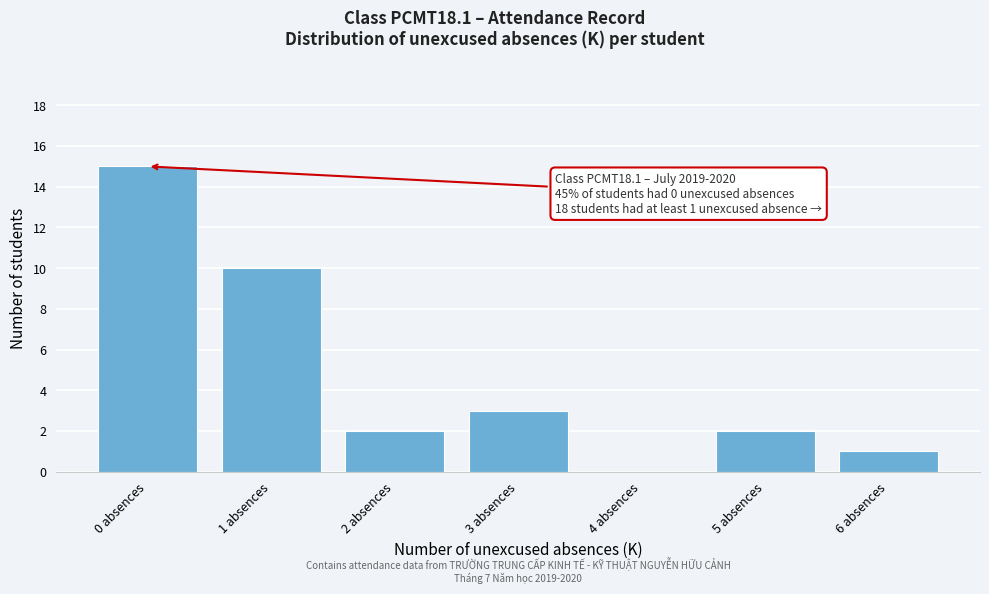

Which range on the x-axis has the tallest bar?

-0.5 to 0.5